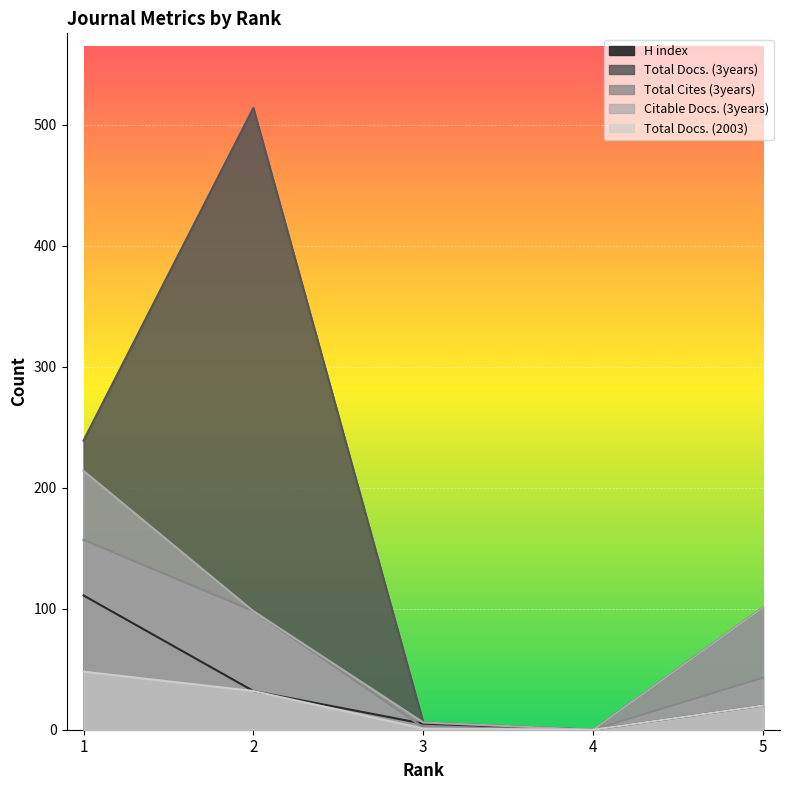

What is the average value of the H index series?

34